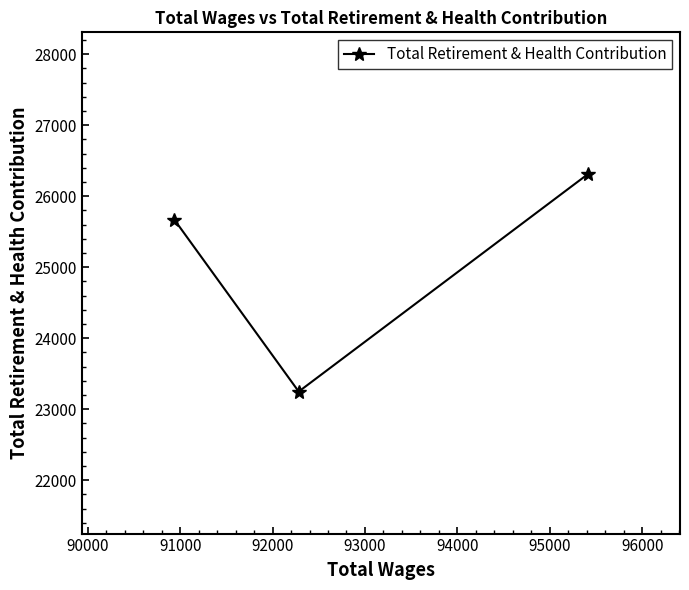

What is the average value?

25076